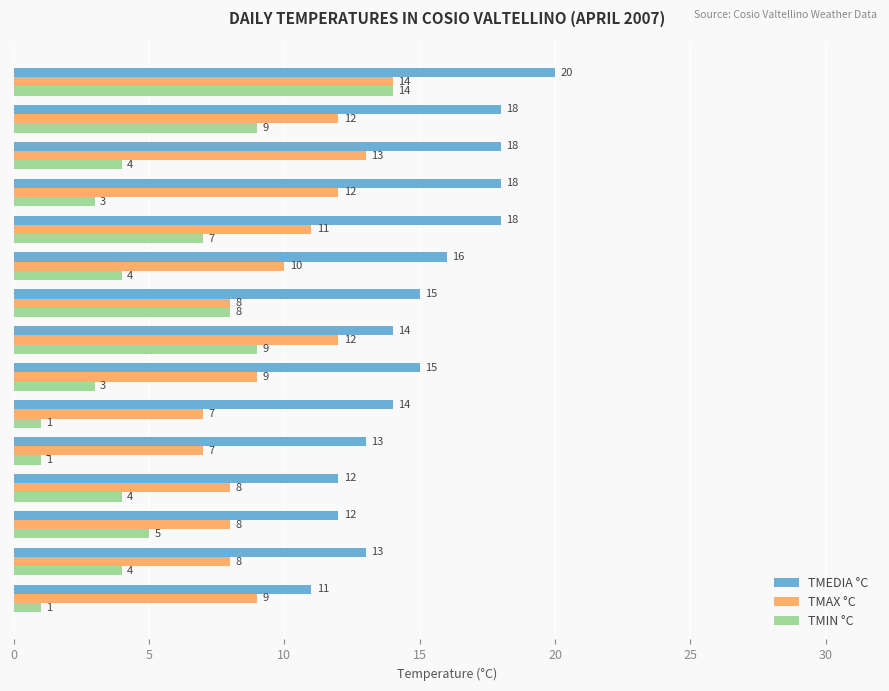

The value of TMAX °C at Day 12 is 7. True or false?

False